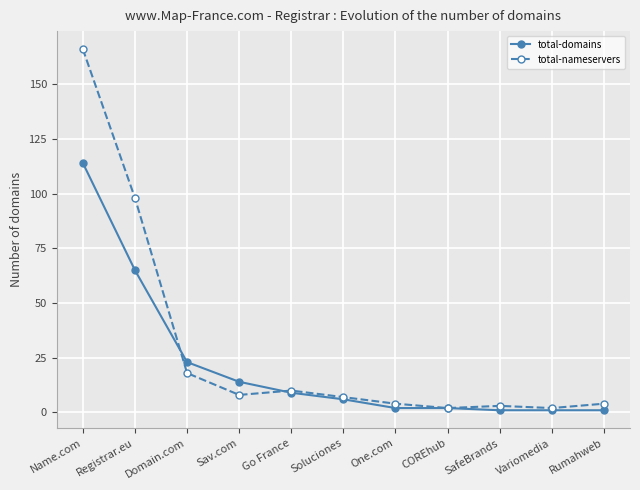

List the series in order of their peak value, highest first.

total-nameservers, total-domains